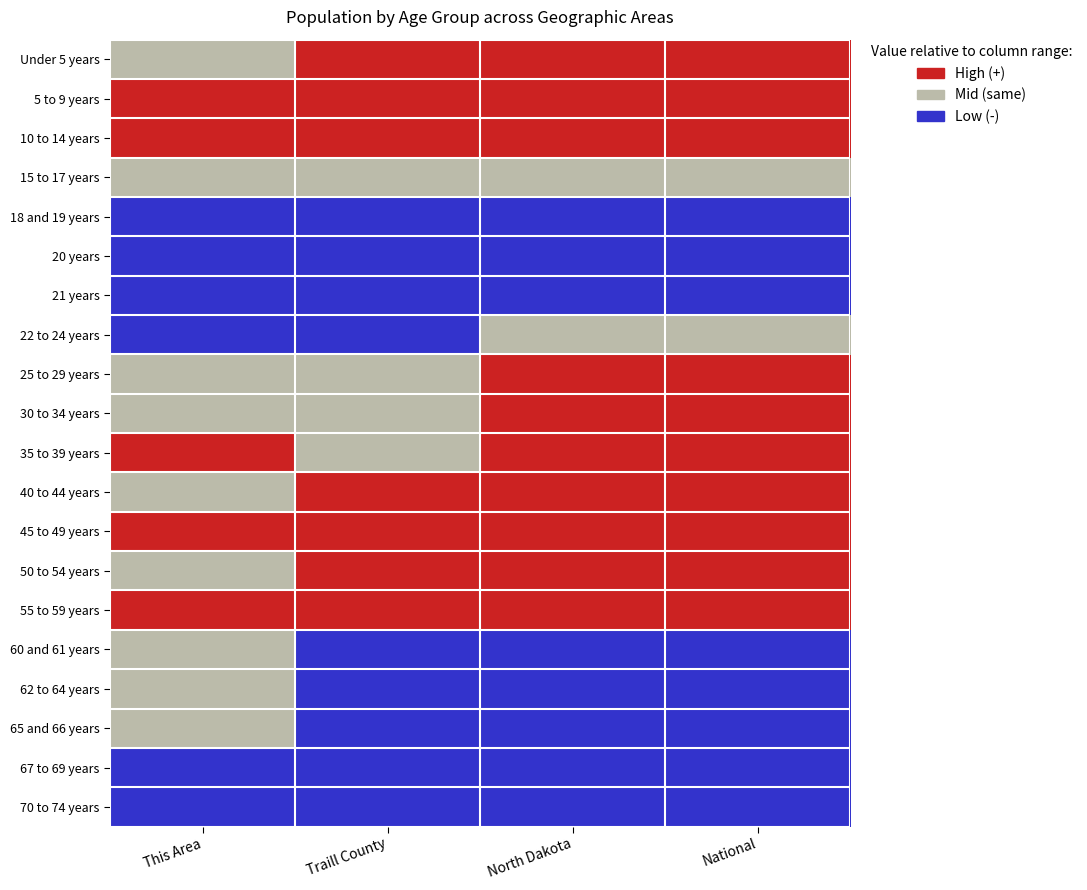

At which category does the chart reach its peak across all series?

Traill County